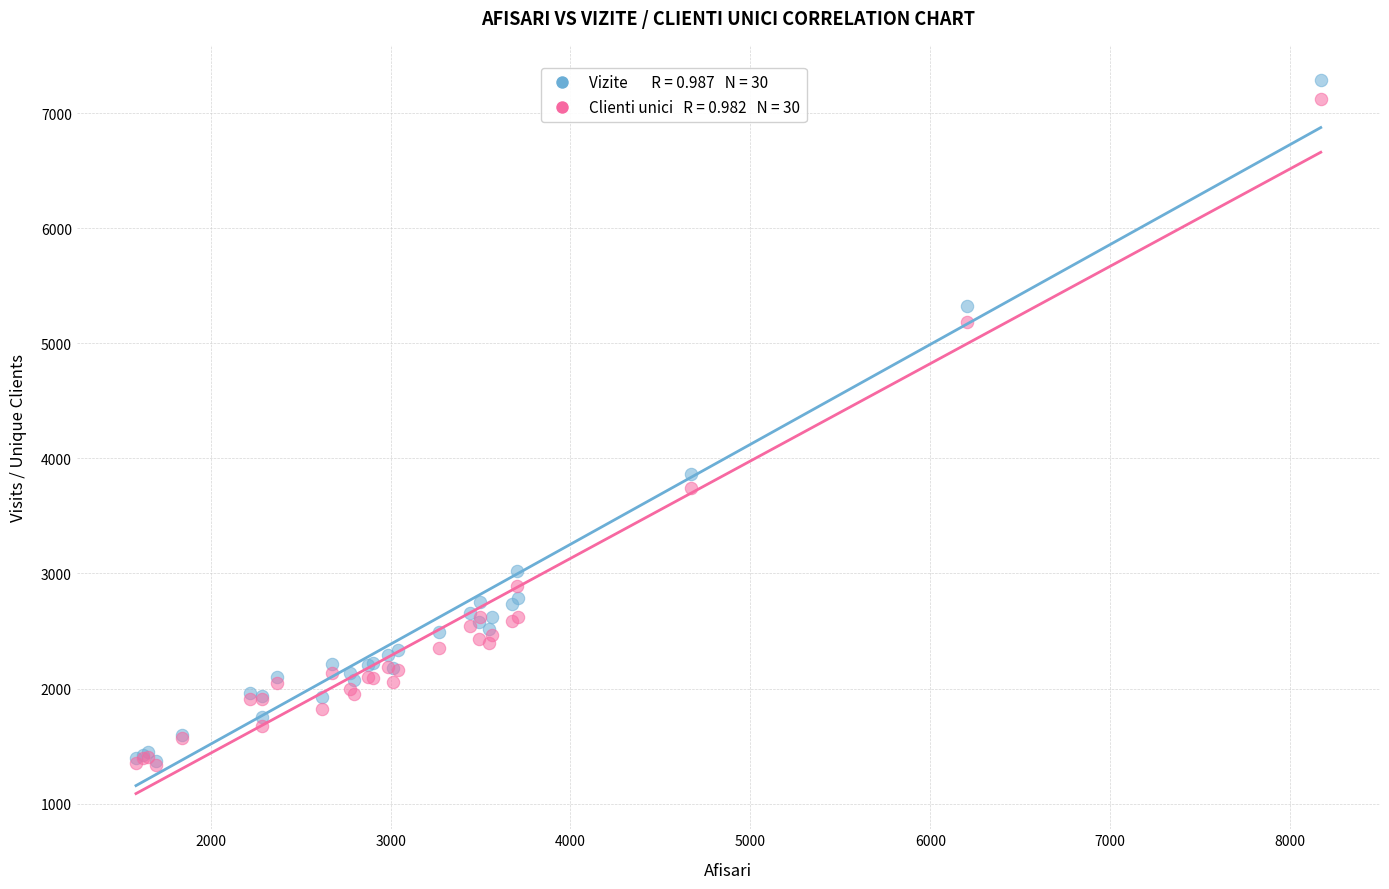

Across all series, what Y value is closest to 4309?

3867